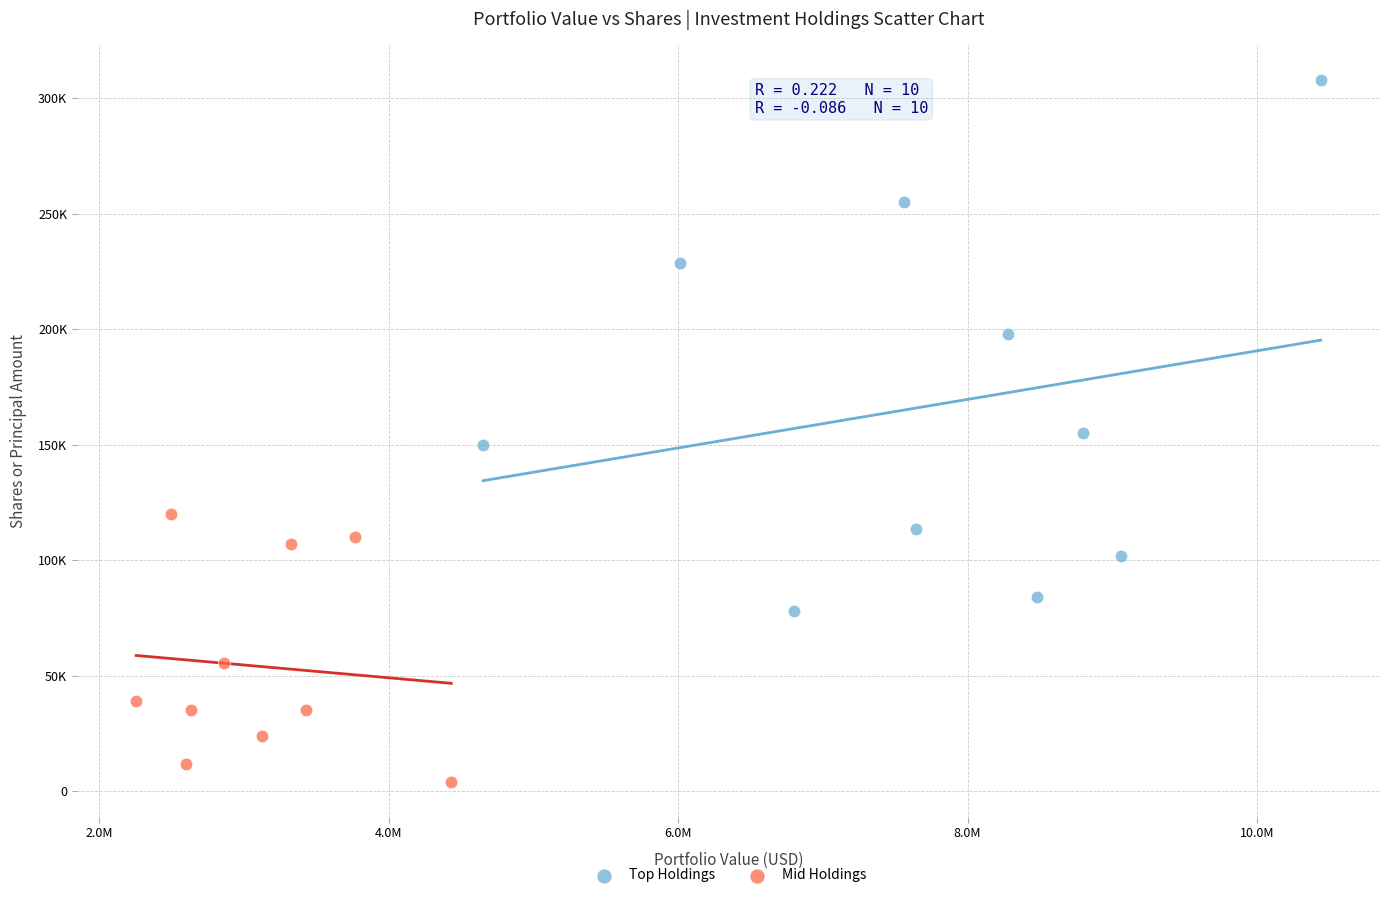

What are all the series names shown in the legend?

Top Holdings, Mid Holdings